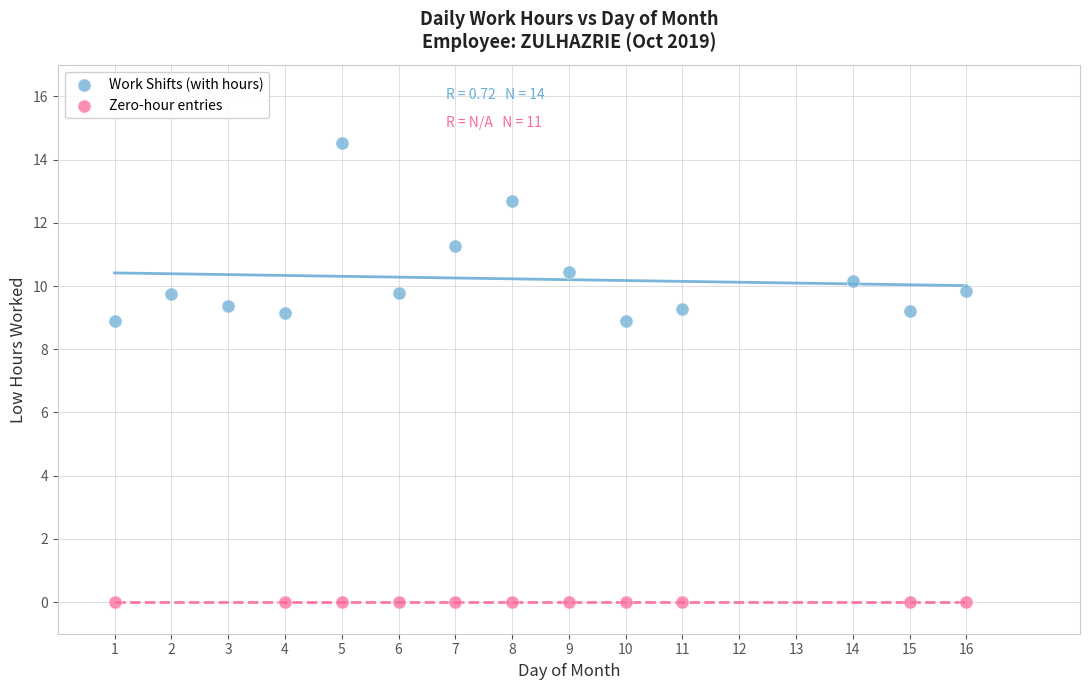

Which series reaches the minimum Y coordinate?

Zero-hour entries